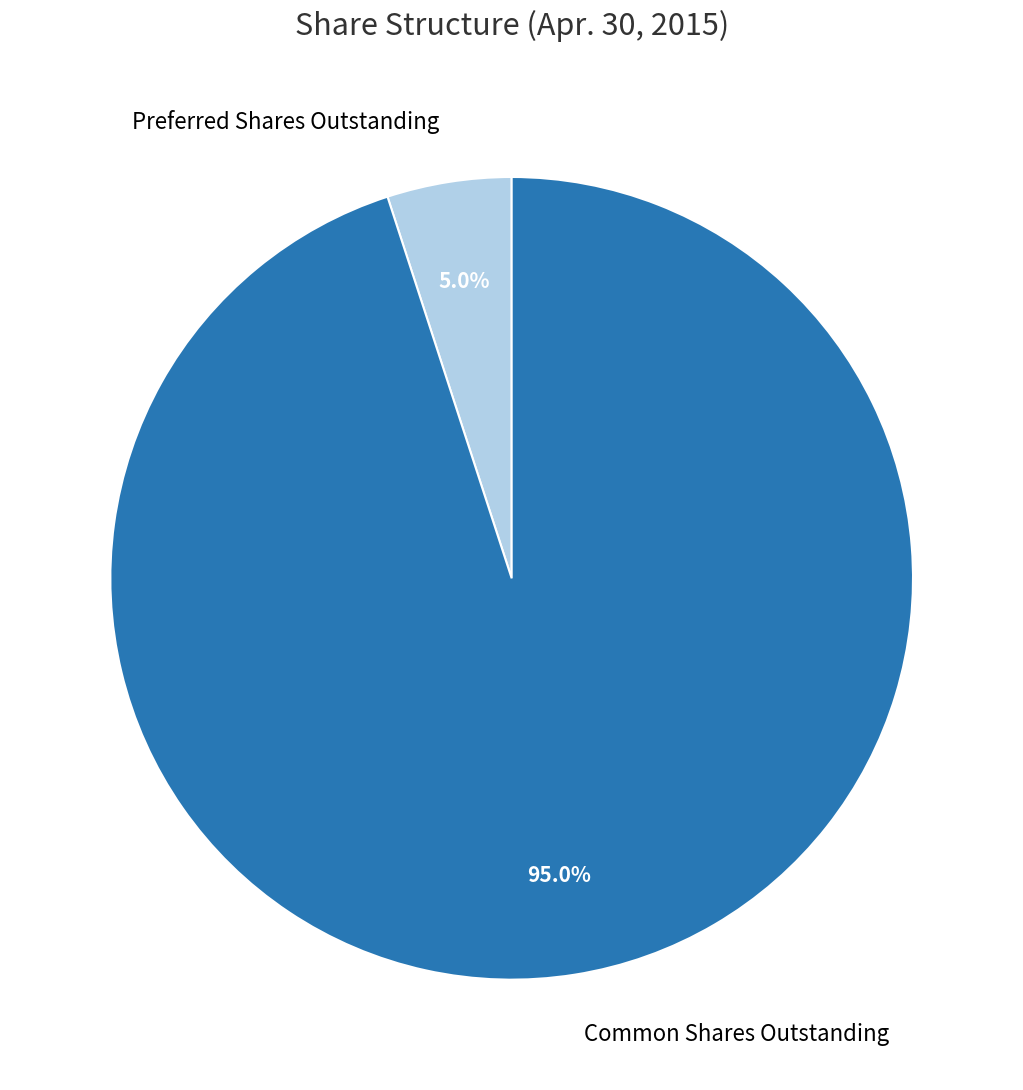

How many segments does this pie chart have?

2